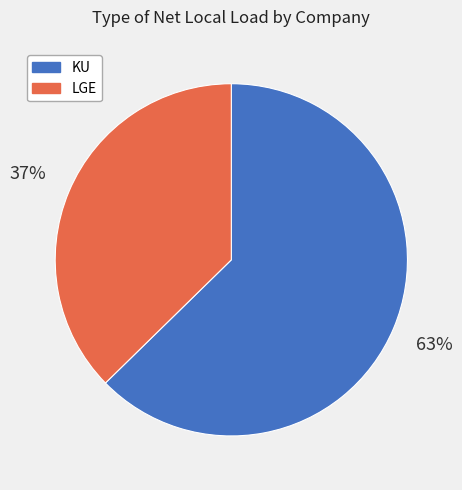

Which category has the biggest portion of the pie?

KU